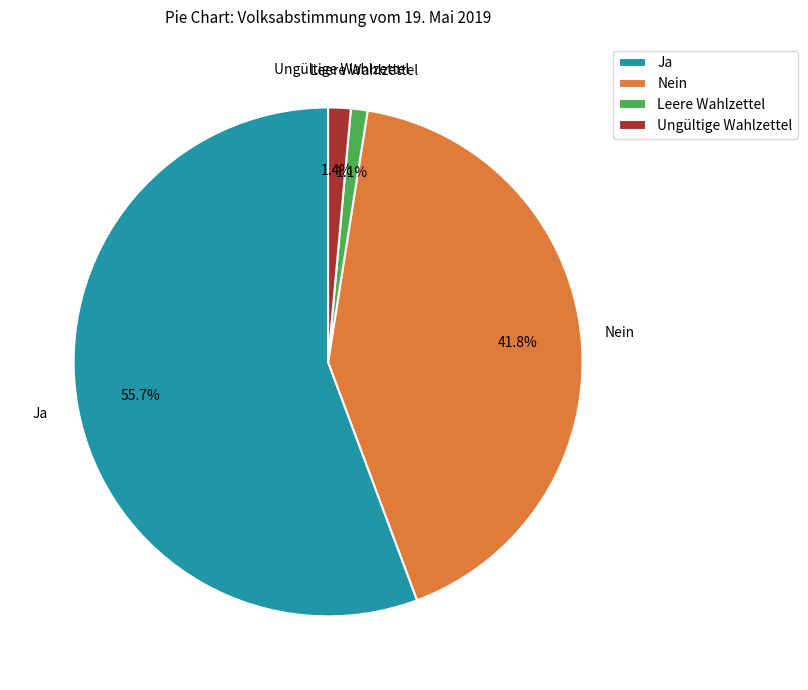

To the nearest percent, what portion does Nein represent?

42%